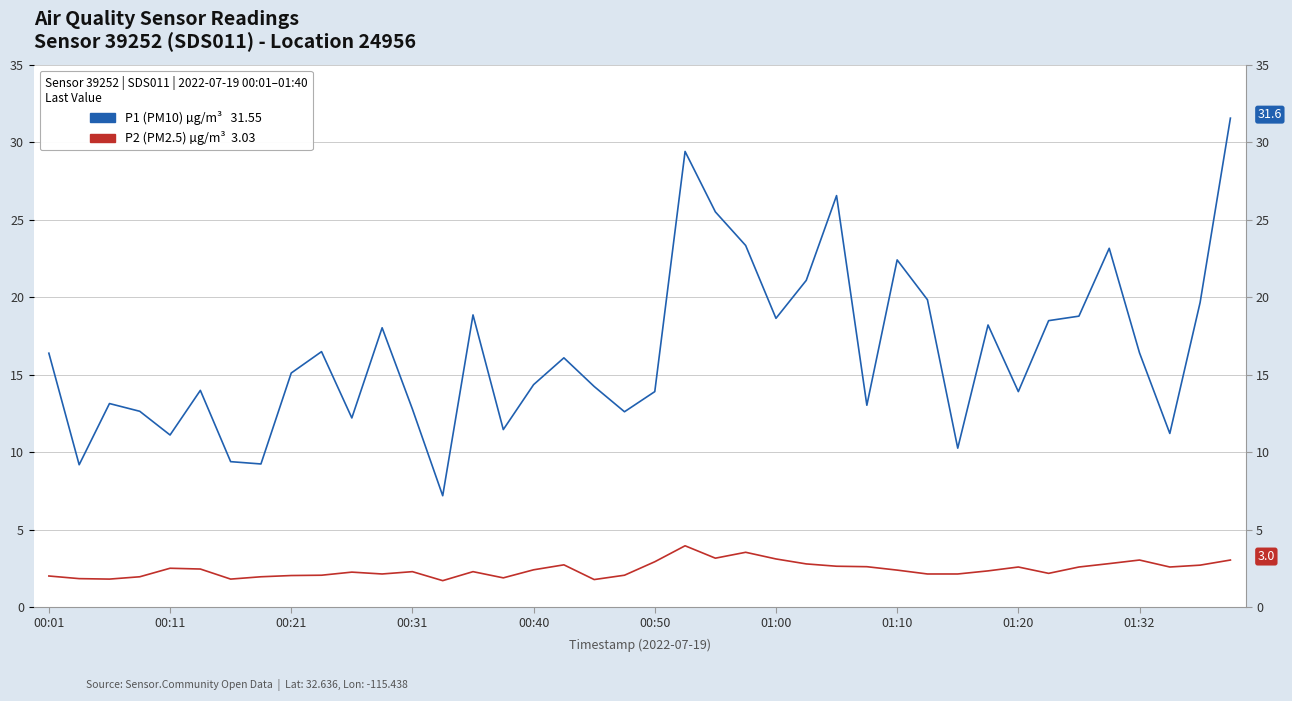

Where does the P1 (PM10) µg/m³ series first go above 16?

00:01